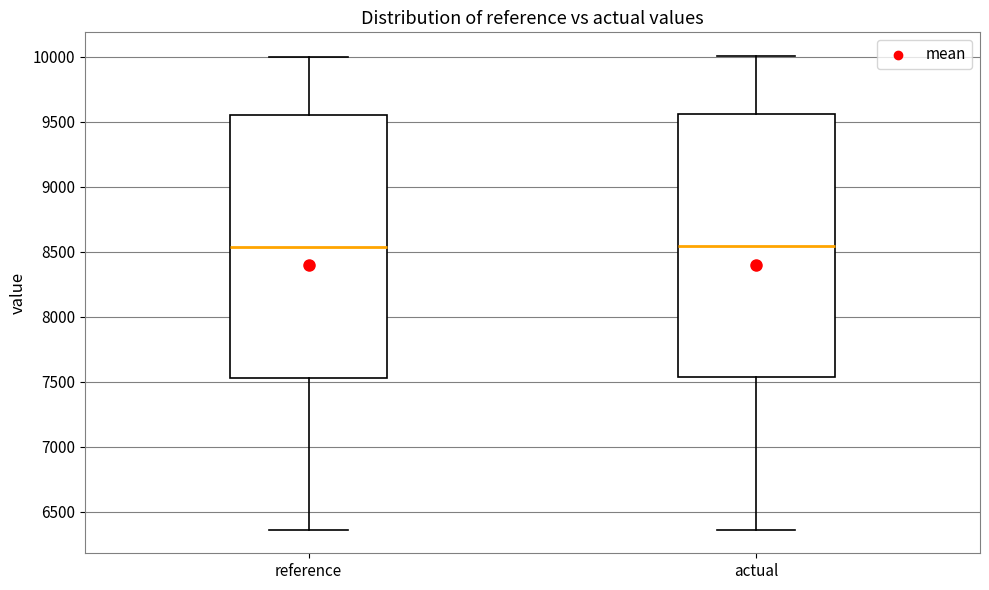

Reading left to right, transcribe this box plot: for each box, give where its median line is, the range the box spans, and where its two whiskers end, as read against the y-axis. The values are not printed on the chart, so give them approximately, as read against the axis.

reference: median 8550, box 7550 to 9550, whiskers 6350 to 10000
actual: median 8550, box 7550 to 9550, whiskers 6350 to 10000